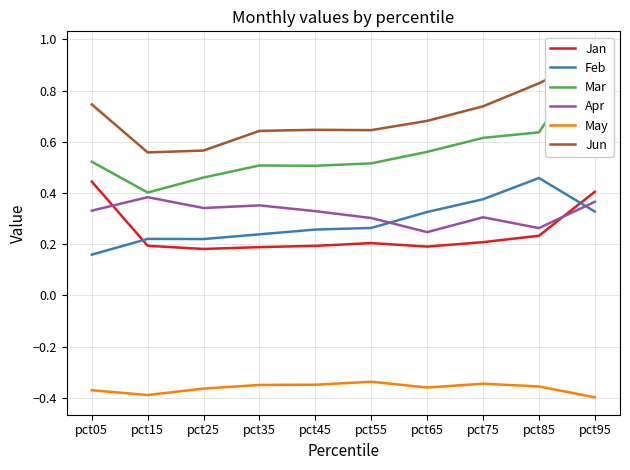

What is the maximum value shown in the chart?

1.0